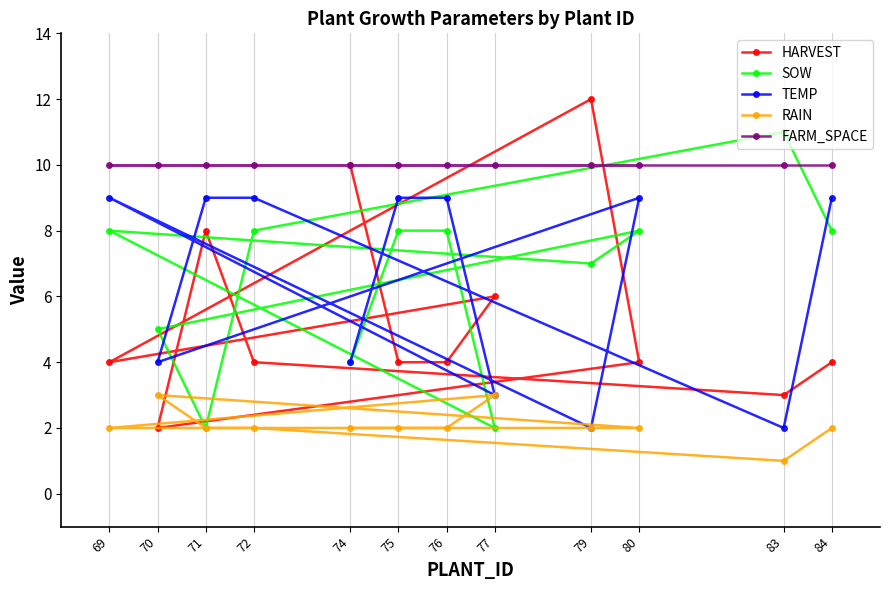

Reading right to left, list all the values displayed in this chart.

HARVEST: 84=4	83=3	80=4	79=12	77=6	76=4	75=4	74=10	72=4	71=8	70=2	69=4
SOW: 84=8	83=11	80=8	79=7	77=2	76=8	75=8	74=4	72=8	71=2	70=5	69=8
TEMP: 84=9	83=2	80=9	79=2	77=3	76=9	75=9	74=4	72=9	71=9	70=4	69=9
RAIN: 84=2	83=1	80=2	79=2	77=3	76=2	75=2	74=2	72=2	71=2	70=3	69=2
FARM_SPACE: 84=10	83=10	80=10	79=10	77=10	76=10	75=10	74=10	72=10	71=10	70=10	69=10